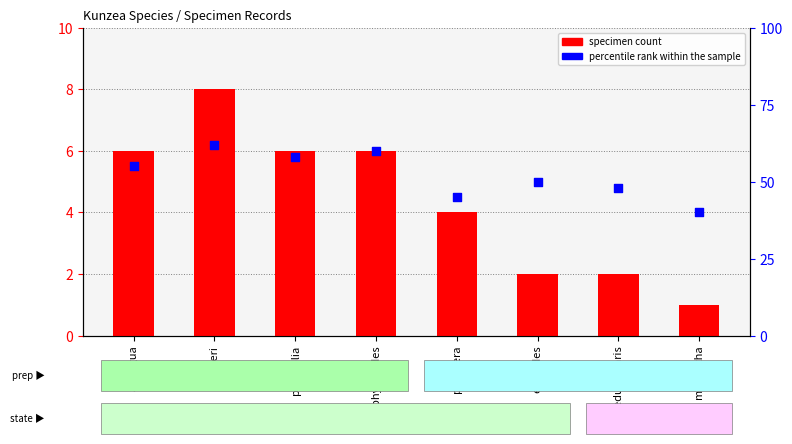

Which series has the largest Y range (max minus min)?

percentile rank within the sample